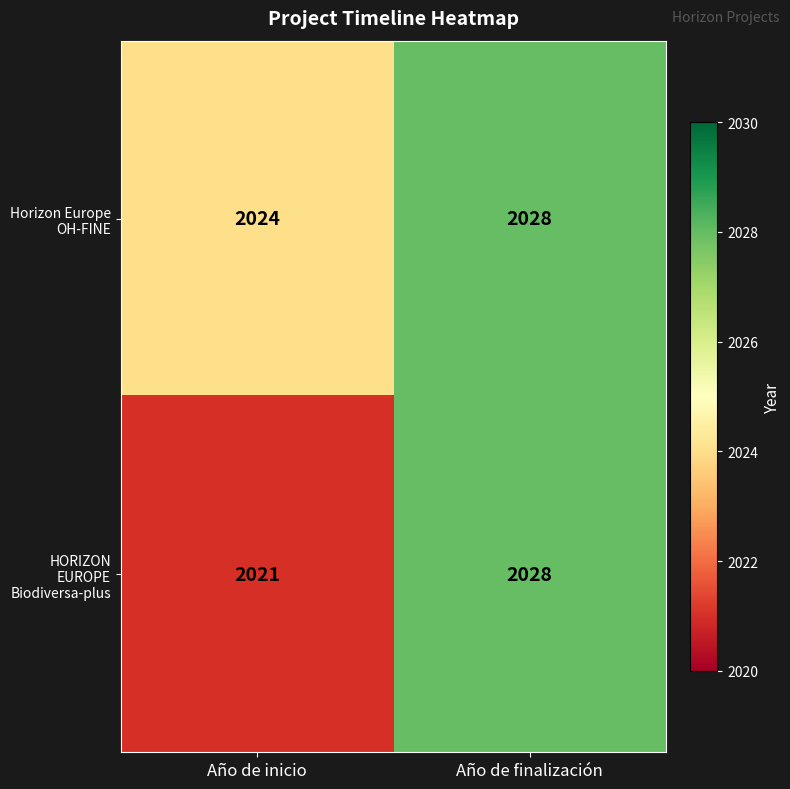

The Horizon Europe OH-FINE series shows 2024 at Año de inicio. True or false?

True